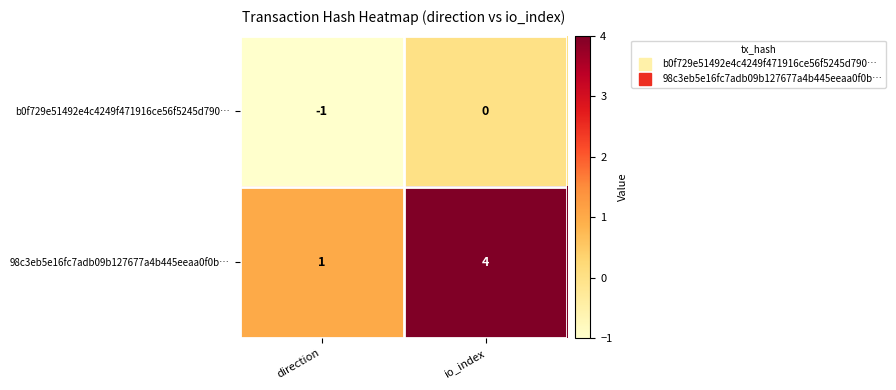

Reading left to right, extract all data points from this chart.

b0f729e51492e4c4249f471916ce56f5245d790…: -1	0
98c3eb5e16fc7adb09b127677a4b445eeaa0f0b…: 1	4